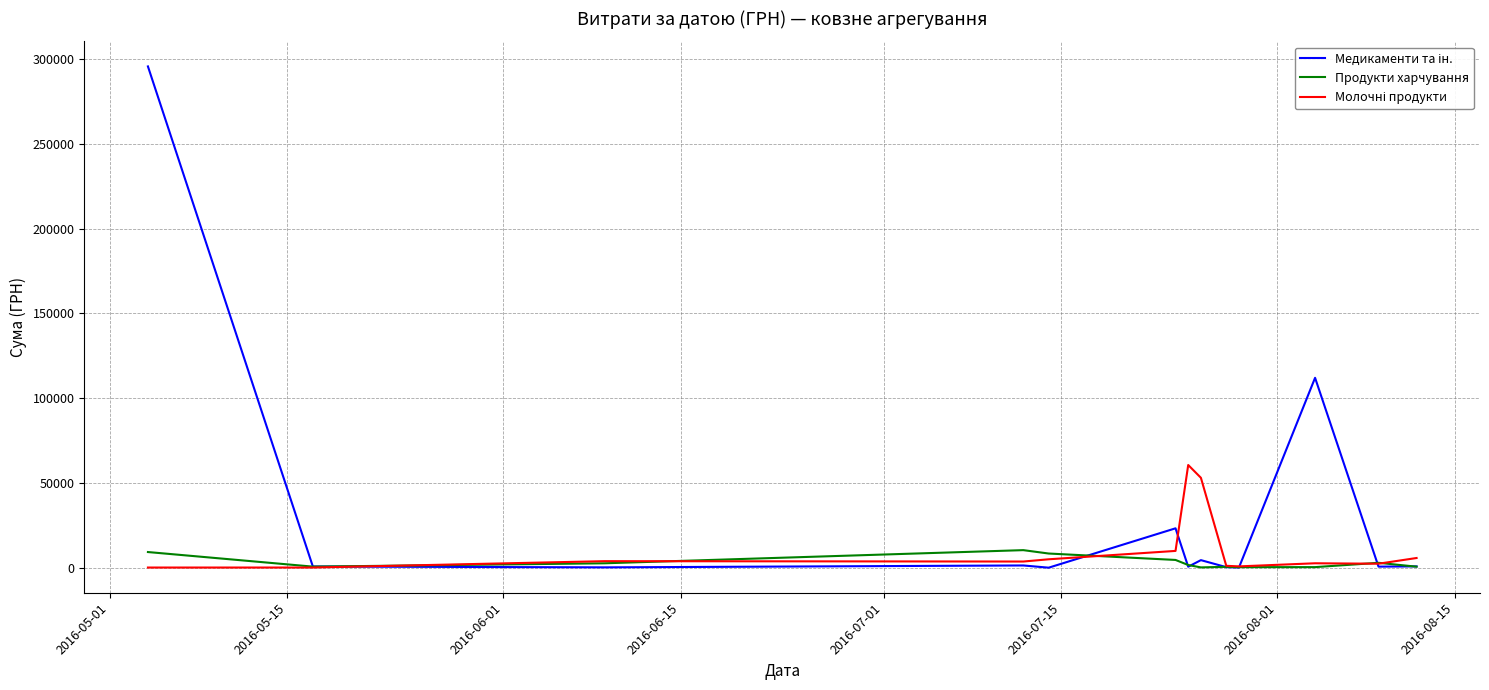

What is the maximum value shown in the chart?

295638.6